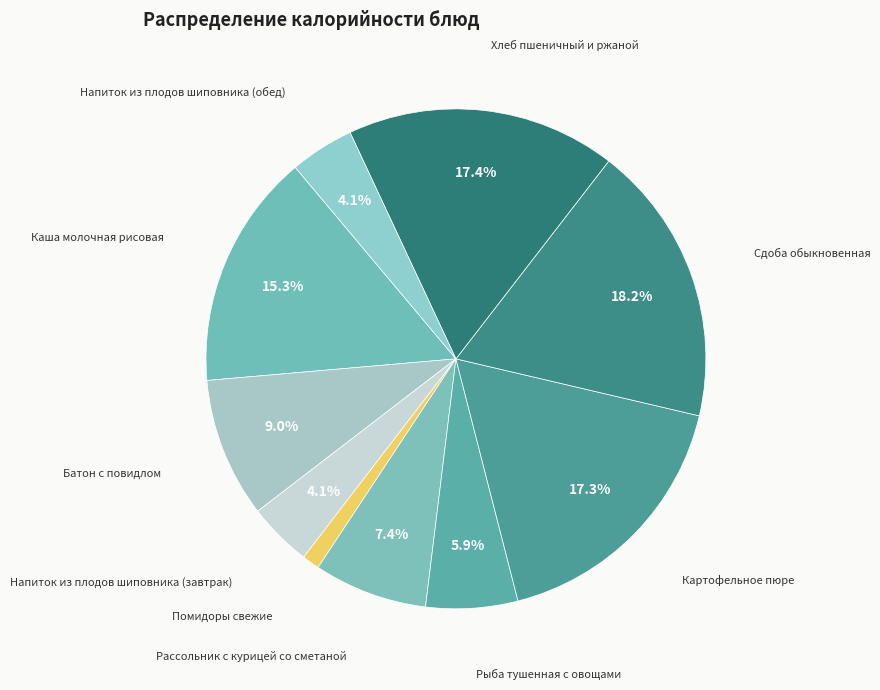

Is Хлеб пшеничный и ржаной the majority of the pie?

No